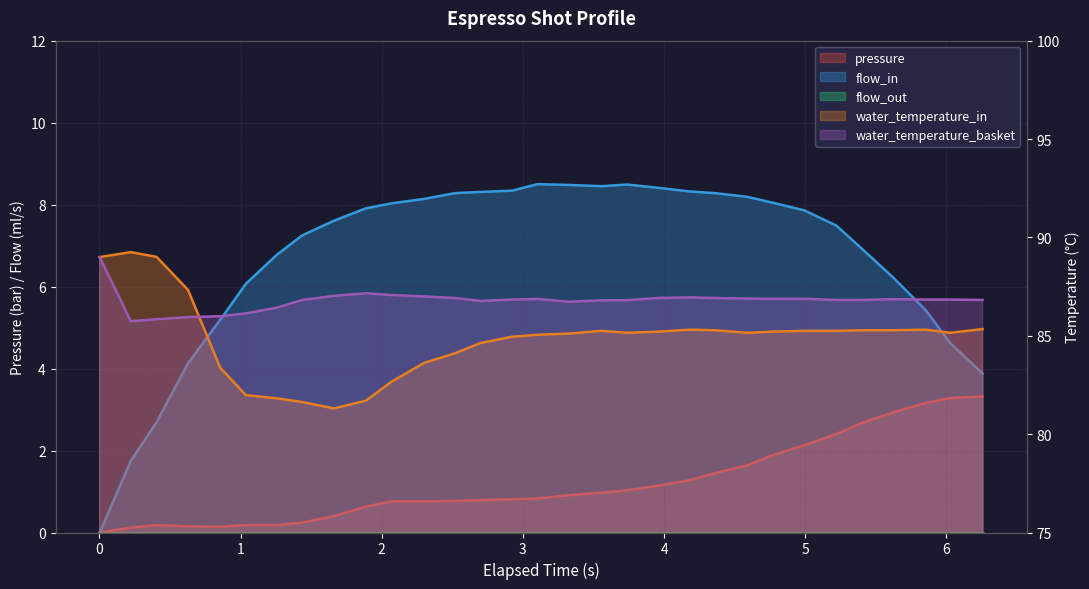

The value of pressure at 15 is 1.5. True or false?

False